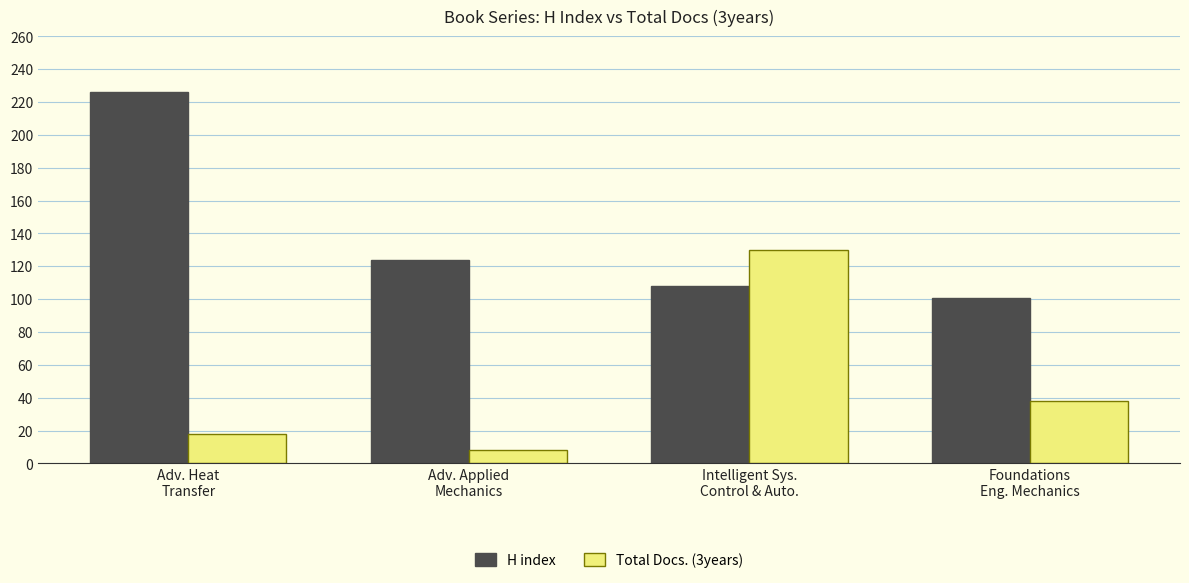

Is it true that H index equals 124 at Adv. Applied
Mechanics?

True